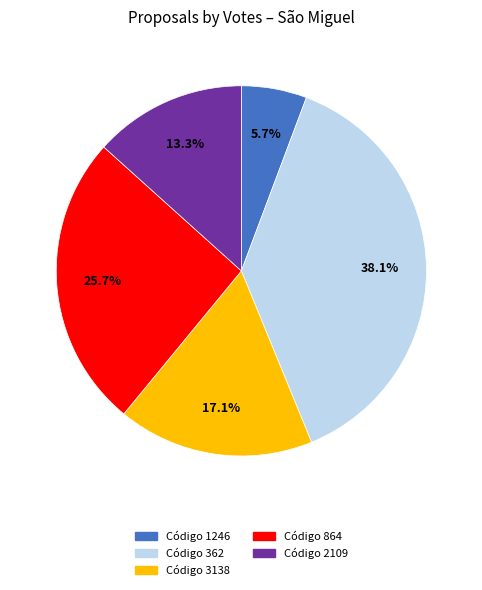

Is there any slice that represents more than half of the pie?

No